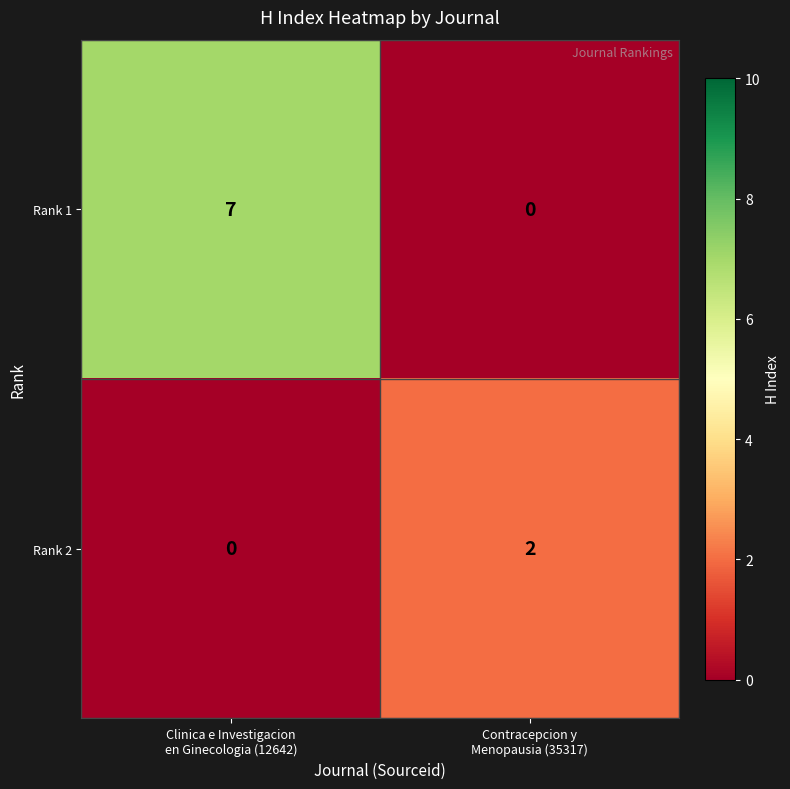

How many distinct data groups are displayed?

2